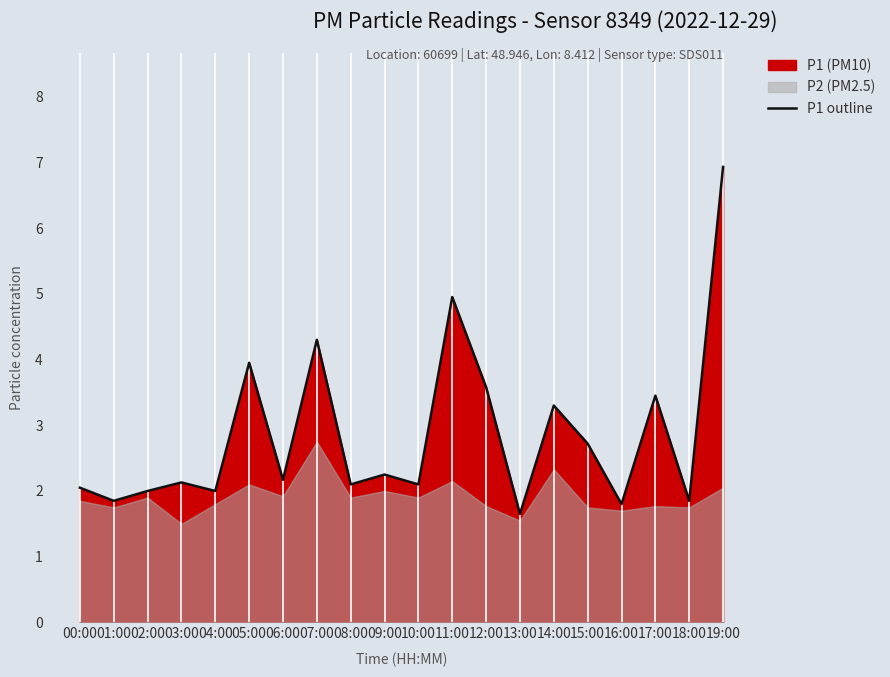

Reading right to left, what are all the values shown in this chart?

19:00=6.9	18:00=1.9	17:00=3.5	16:00=1.8	15:00=2.7	14:00=3.3	13:00=1.6	12:00=3.6	11:00=5.0	10:00=2.1	09:00=2.2	08:00=2.1	07:00=4.3	06:00=2.2	05:00=4.0	04:00=2.0	03:00=2.1	02:00=2.0	01:00=1.9	00:00=2.0